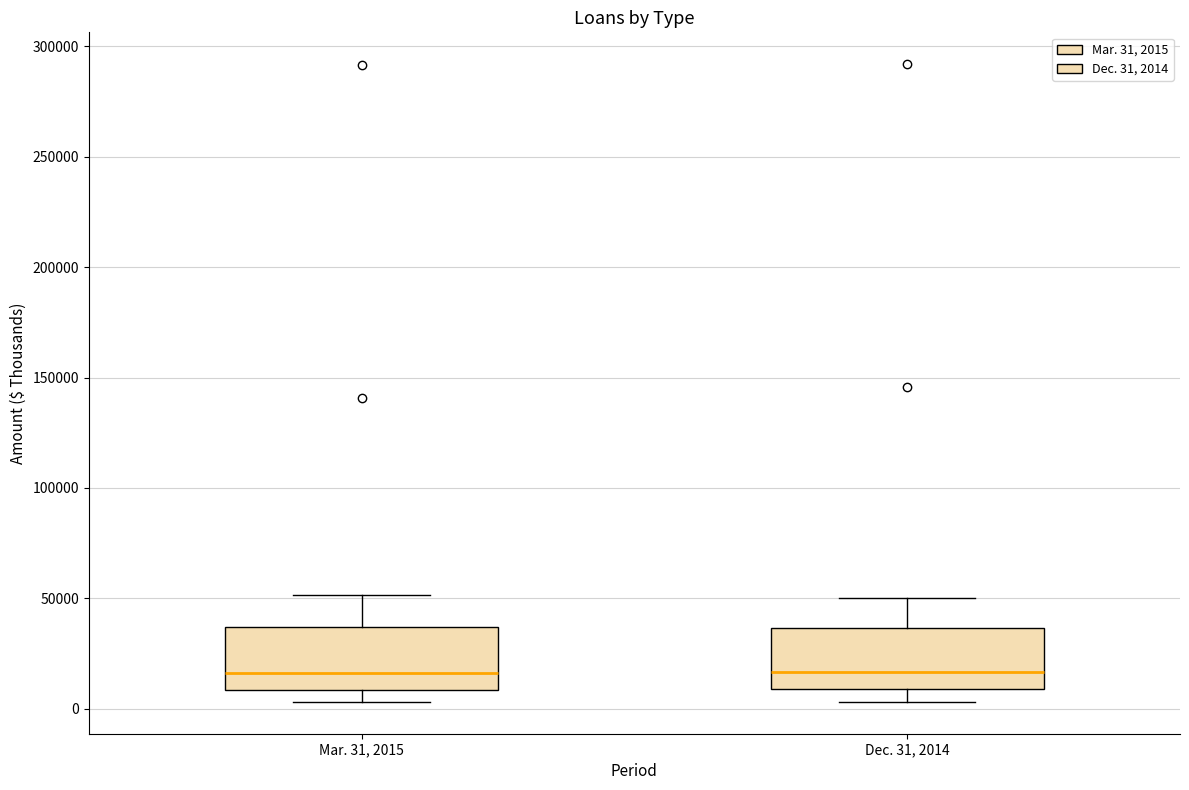

Where does the upper whisker of the box for Dec. 31, 2014 end on the y-axis? The values are not printed on the chart, so give them approximately, as read against the axis.

50000